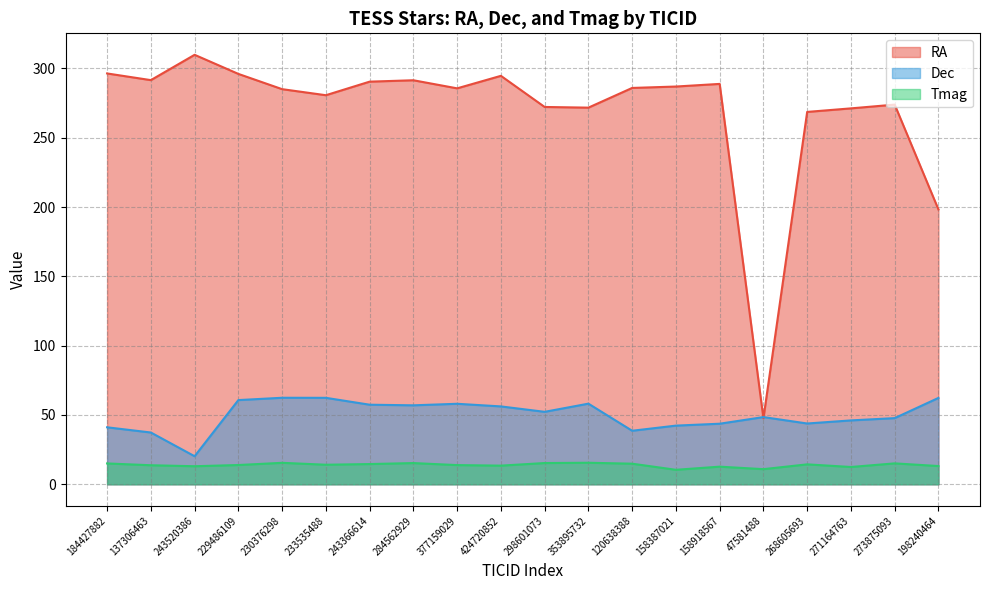

At which label does Tmag reach its minimum?

158387021